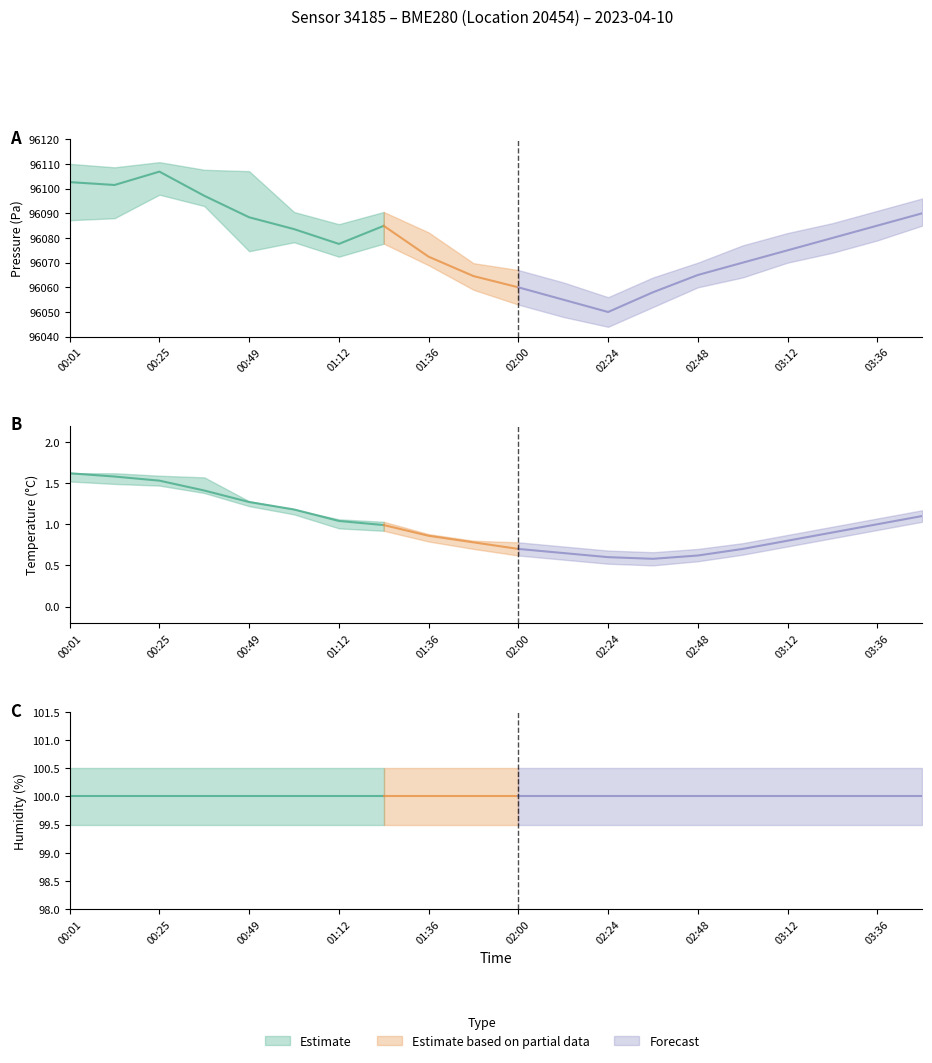

What is the difference between the highest and lowest values at 00:01?

96101.0